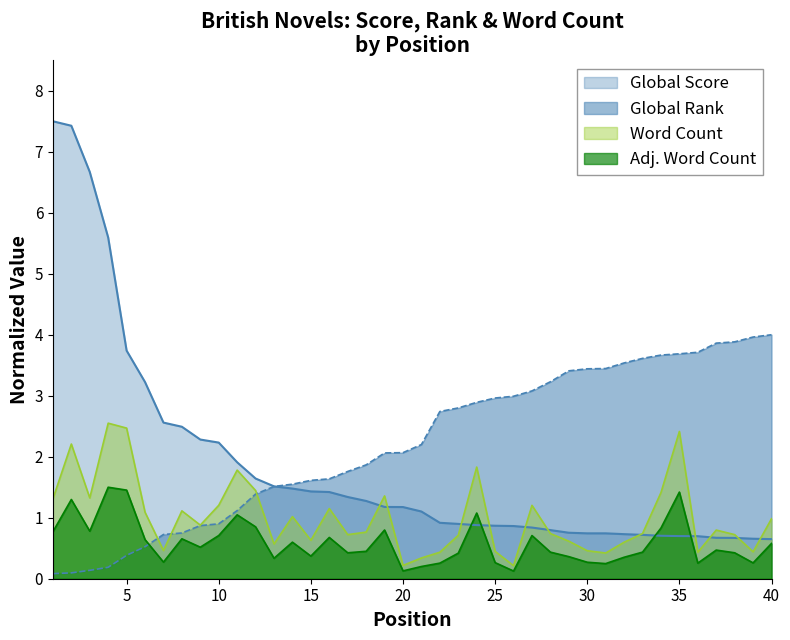

What is the value of the Word Count (hundreds) point at the 4th from the left?

2.5